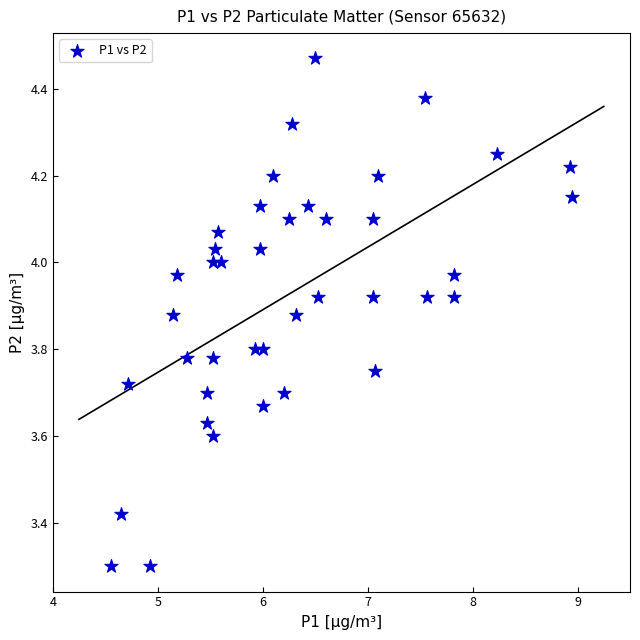

What is the range of Y values (max minus min)?

1.2